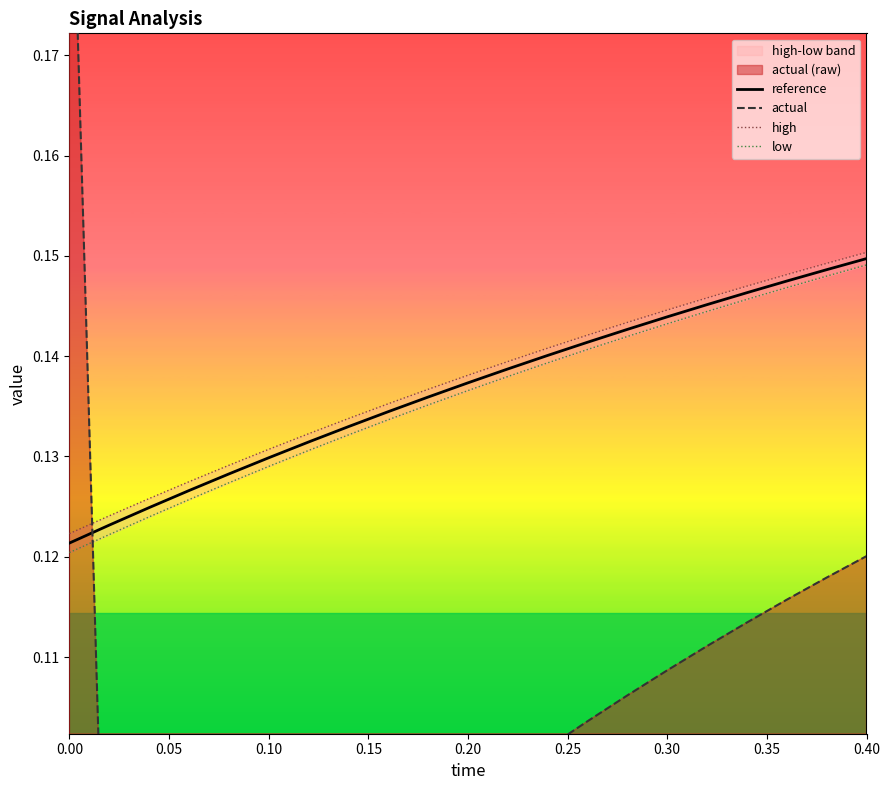

The value of reference at 0.30 is 0.2. True or false?

False